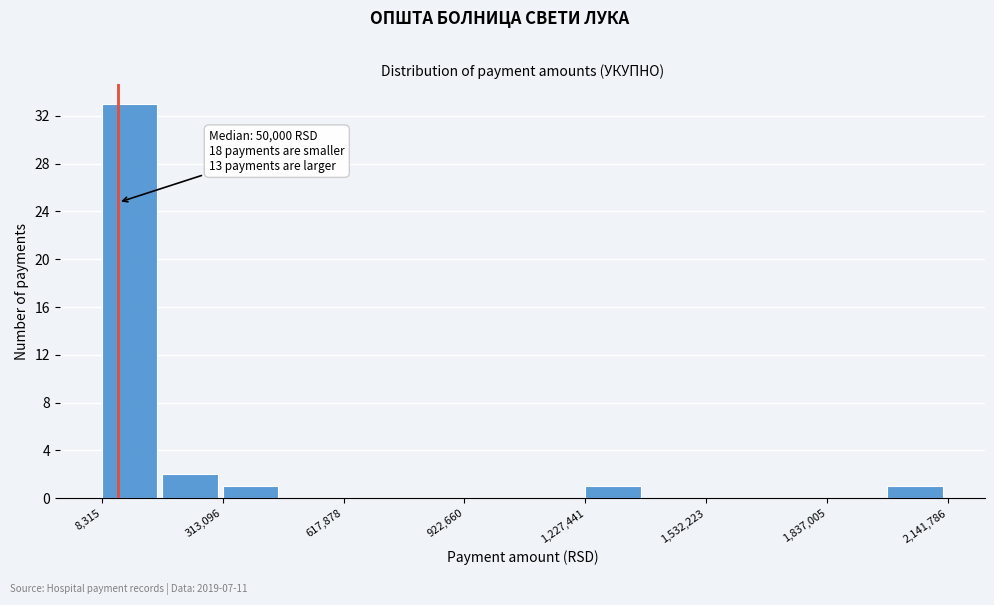

Around what value on the x-axis is the tallest bar? Give the approximate position of its centre, as read against the axis.

100000